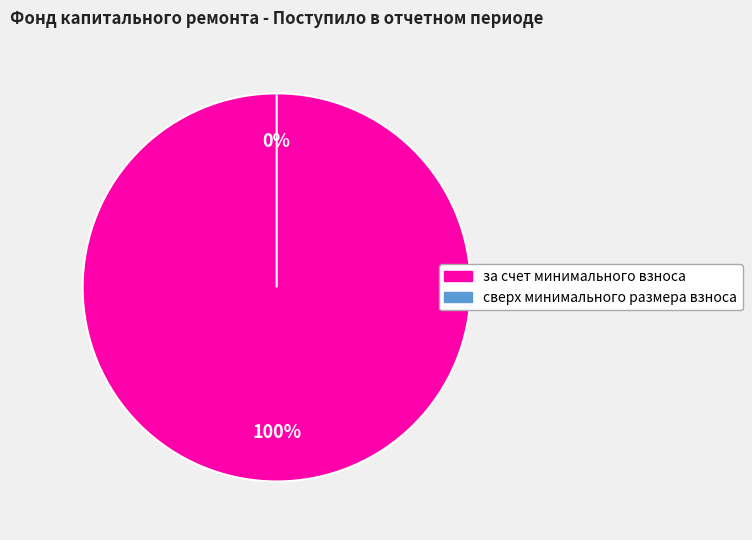

Count the number of slices in the pie.

2